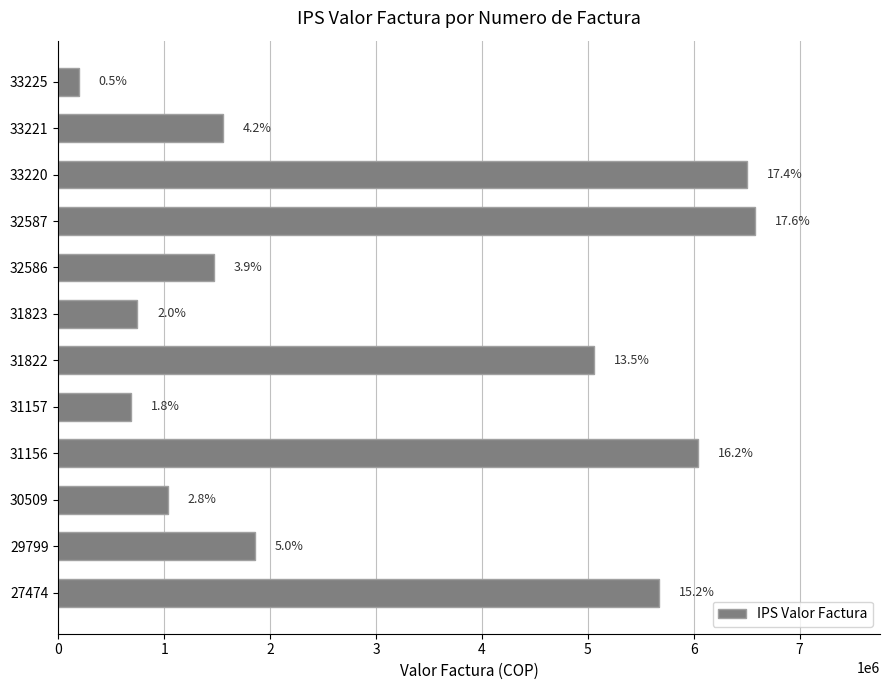

Does the chart contain any negative values?

No